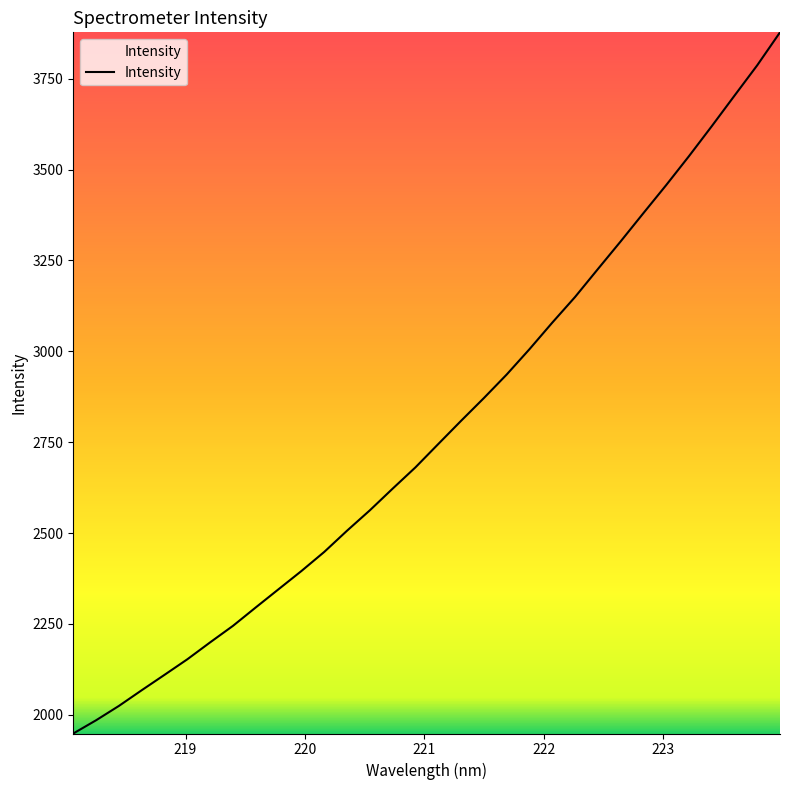

Reading right to left, extract all data points from this chart.

3877.6	3787.0	3703.3	3619.1	3536.7	3457.1	3379.9	3302.1	3226.0	3149.3	3078.7	3005.7	2936.0	2871.2	2808.7	2744.8	2680.7	2622.2	2562.5	2506.4	2448.0	2395.5	2345.5	2295.4	2244.7	2199.2	2152.6	2109.9	2067.5	2024.2	1984.8	1948.3